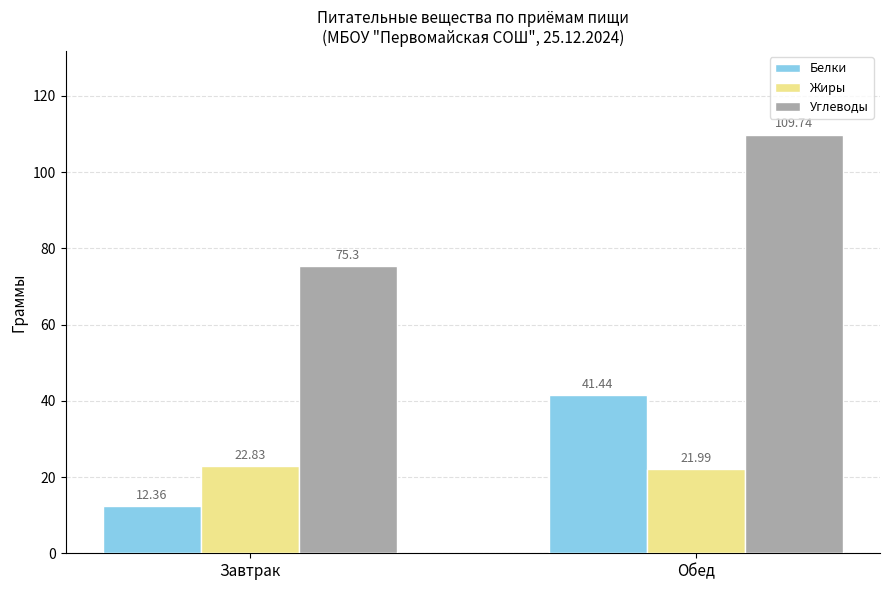

At which category is the sum across all series the highest?

Обед